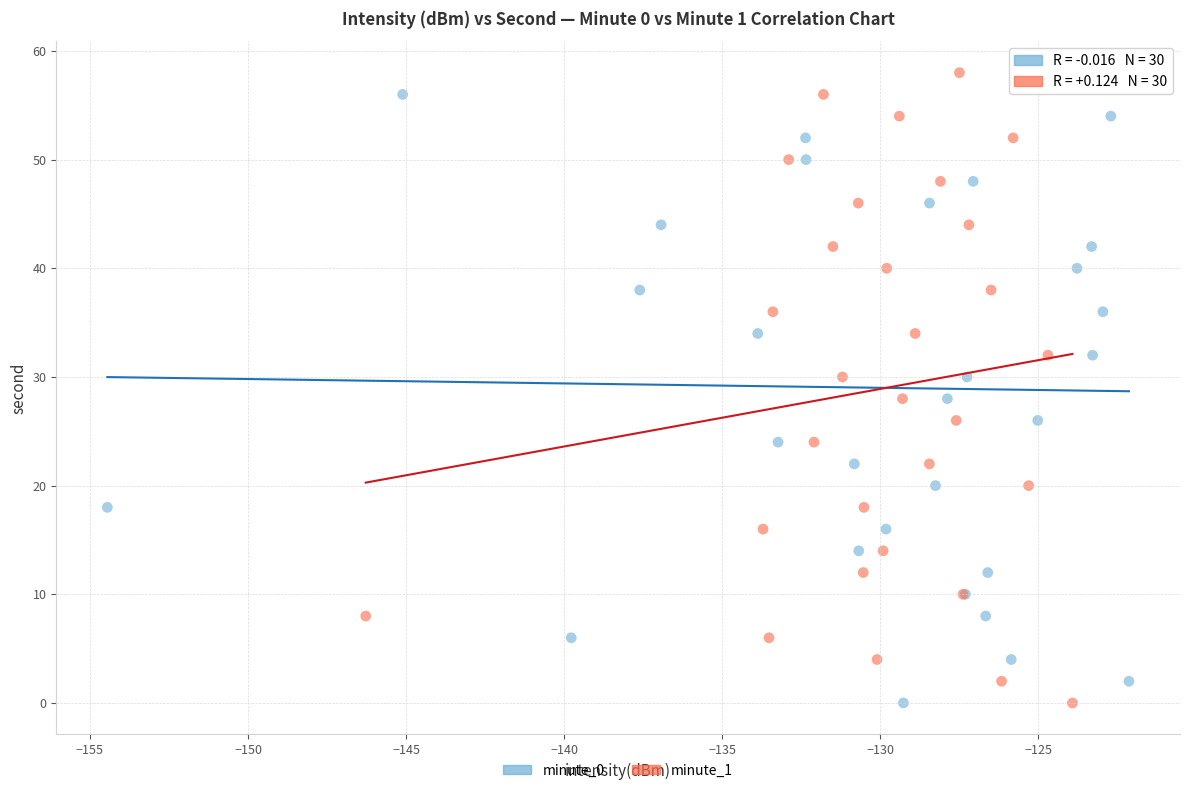

What are all the series names shown in the legend?

minute_0, minute_1